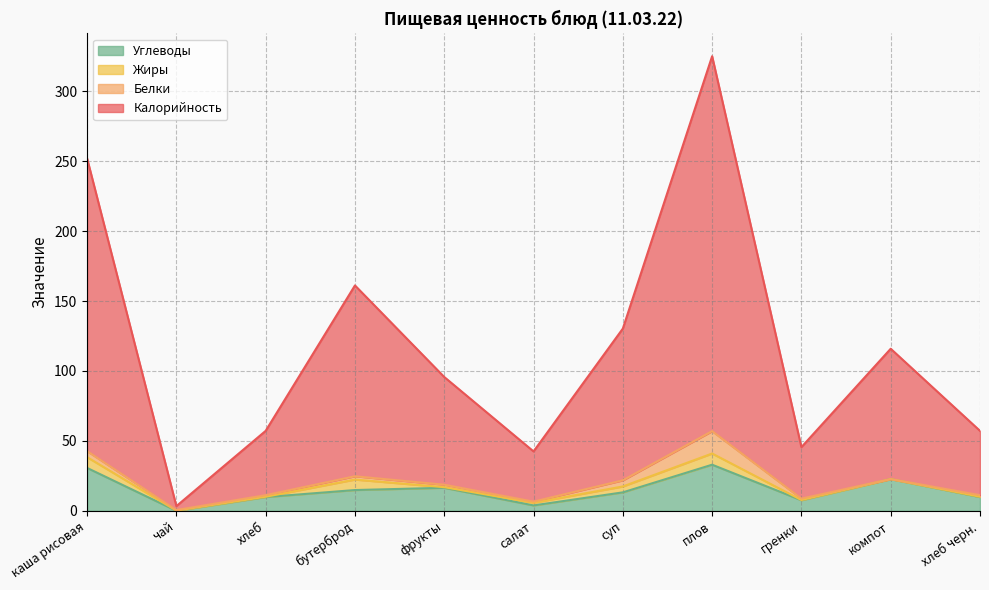

True or false: Углеводы and Калорийность cross at least once.

False